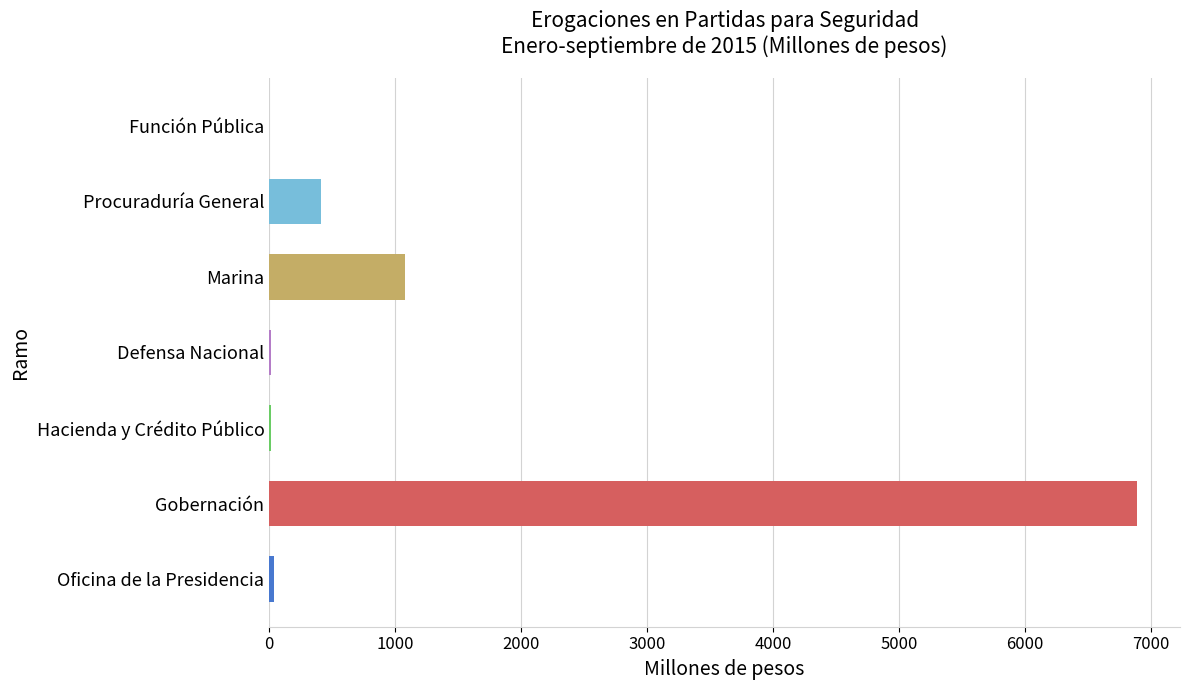

What is the sum of all values?

8448.5